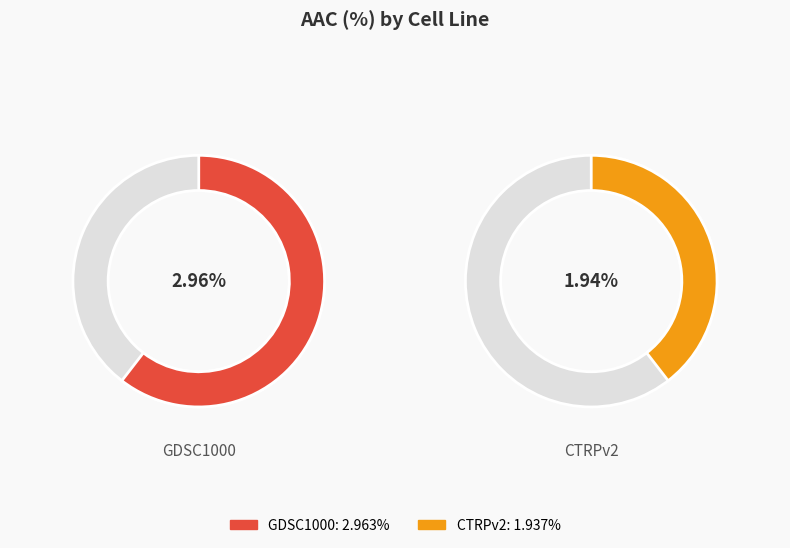

Rank the categories by value from highest to lowest.

GDSC1000, CTRPv2